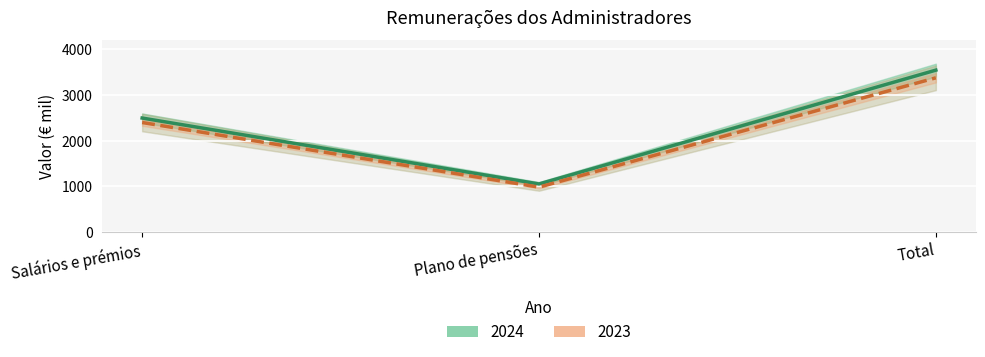

How many 2023 values are between 980 and 3377?

3